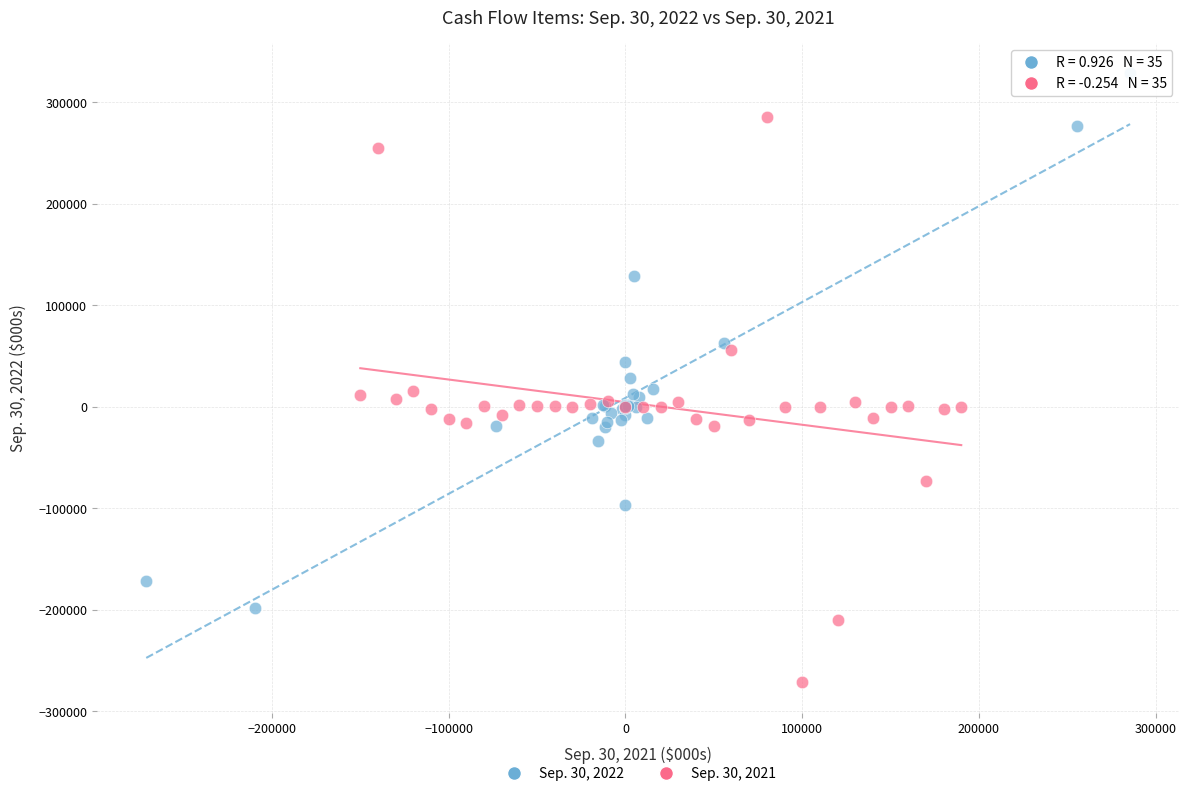

Which series has the widest spread of Y values?

Sep. 30, 2021